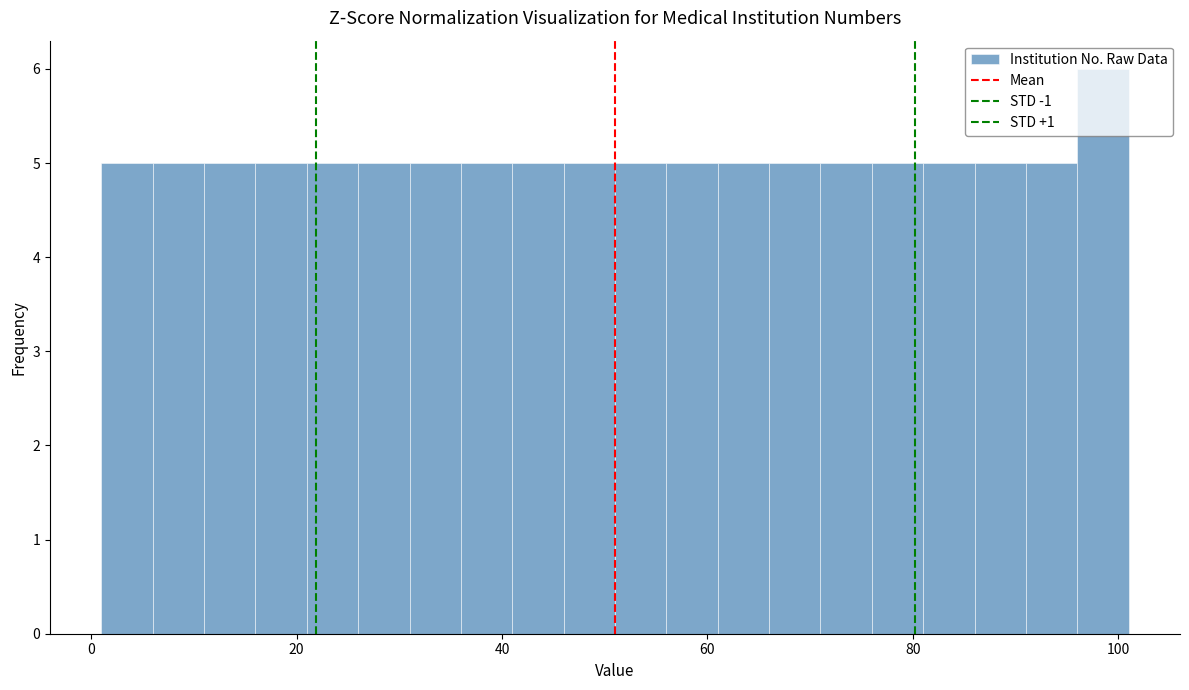

Around what value on the x-axis is the tallest bar? Give the approximate position of its centre, as read against the axis.

98